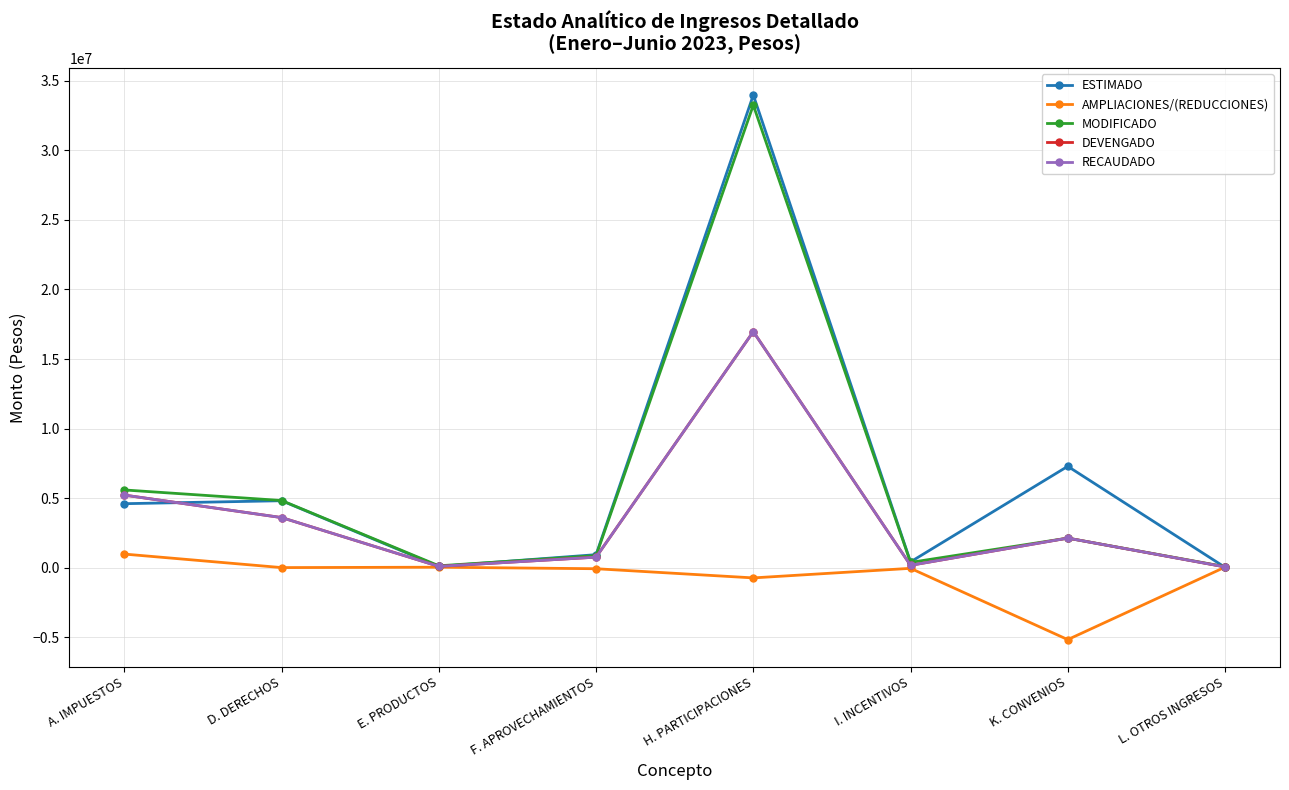

Between D. DERECHOS and I. INCENTIVOS, which series saw the biggest shift?

MODIFICADO